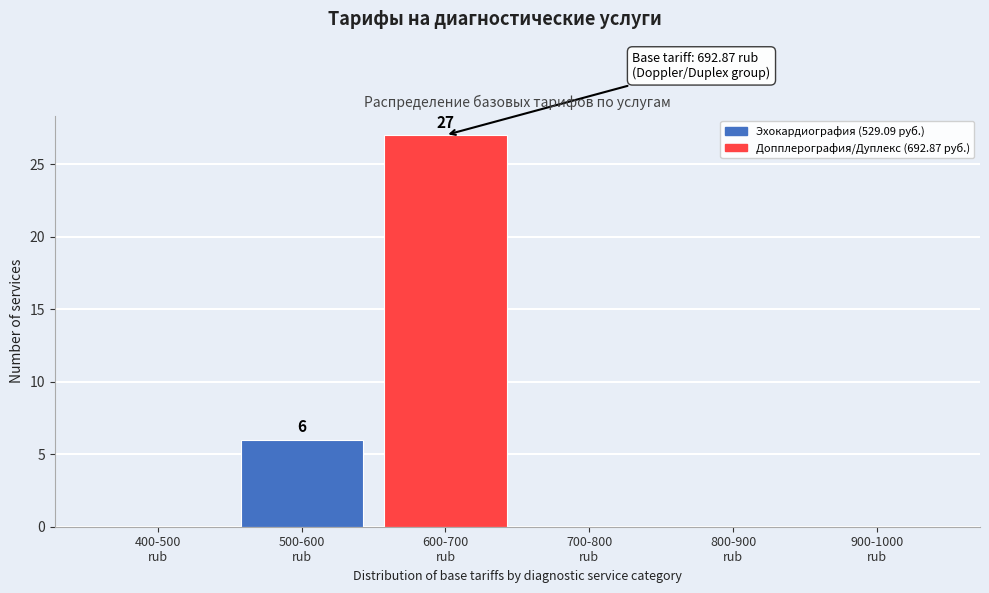

What is the sum of all values?

33